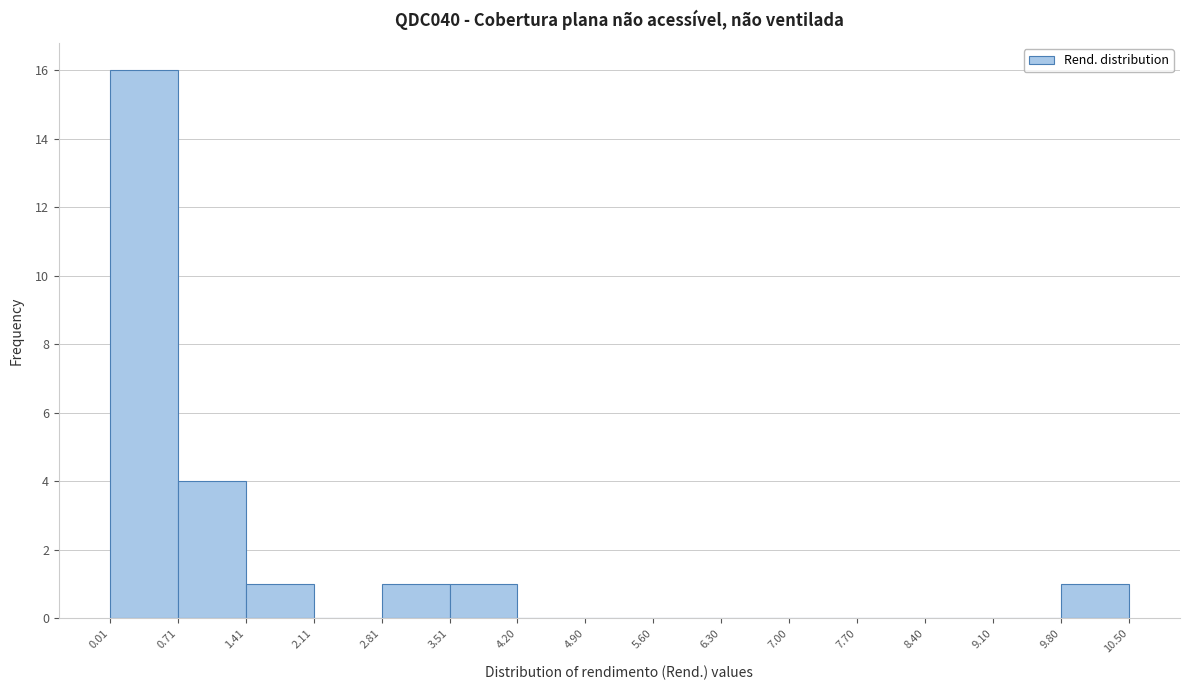

What is the height of the bar covering 0.71 to 1.41 on the x-axis? The values are not printed on the chart, so give them approximately, as read against the axis.

4